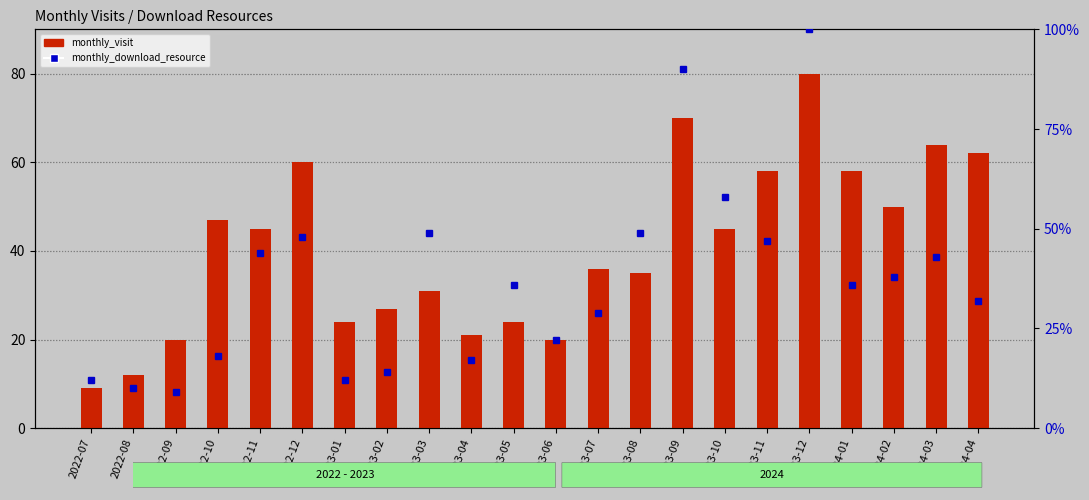

List the series in order of their overall mean, highest first.

monthly_visit, monthly_download_resource